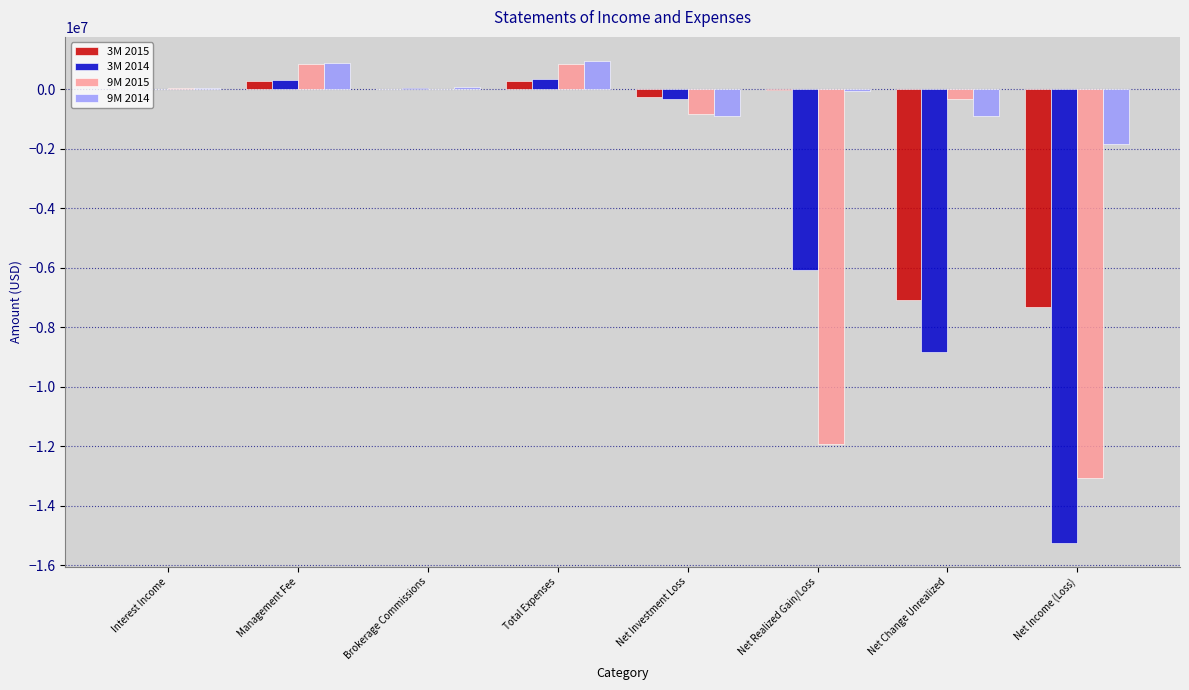

The 3M 2015 series shows -10088 at Net Realized Gain/Loss. True or false?

True